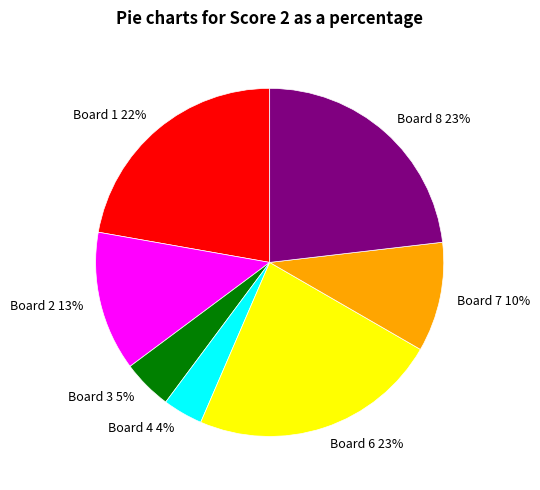

The Board 2 slice represents 20% of the pie. True or false?

False